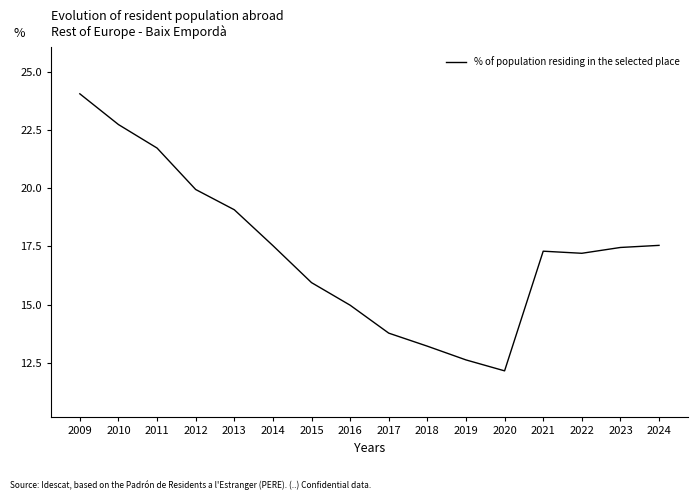

At which label does the data first exceed 17?

2009